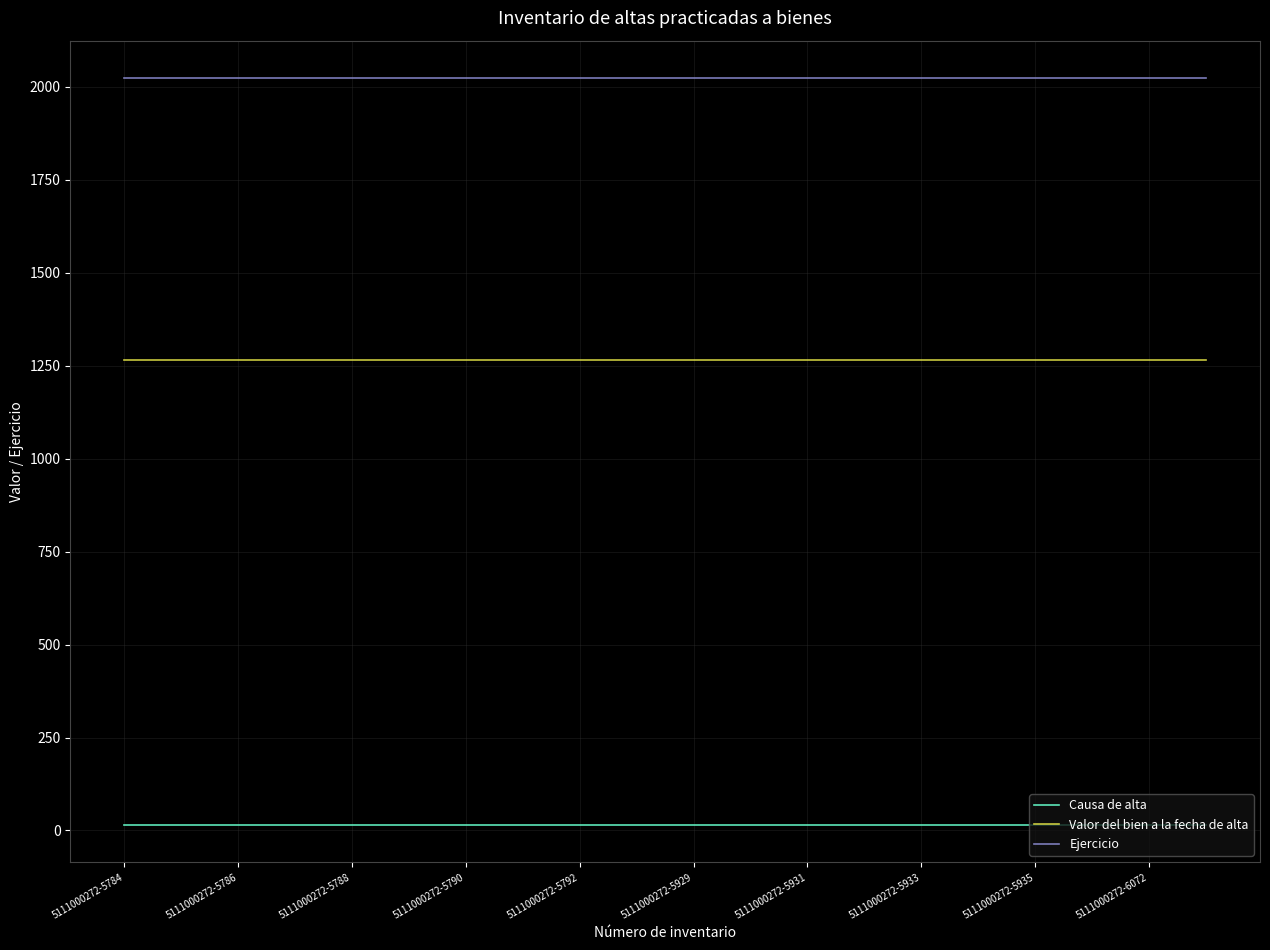

True or false: Causa de alta and Ejercicio intersect in this chart.

False